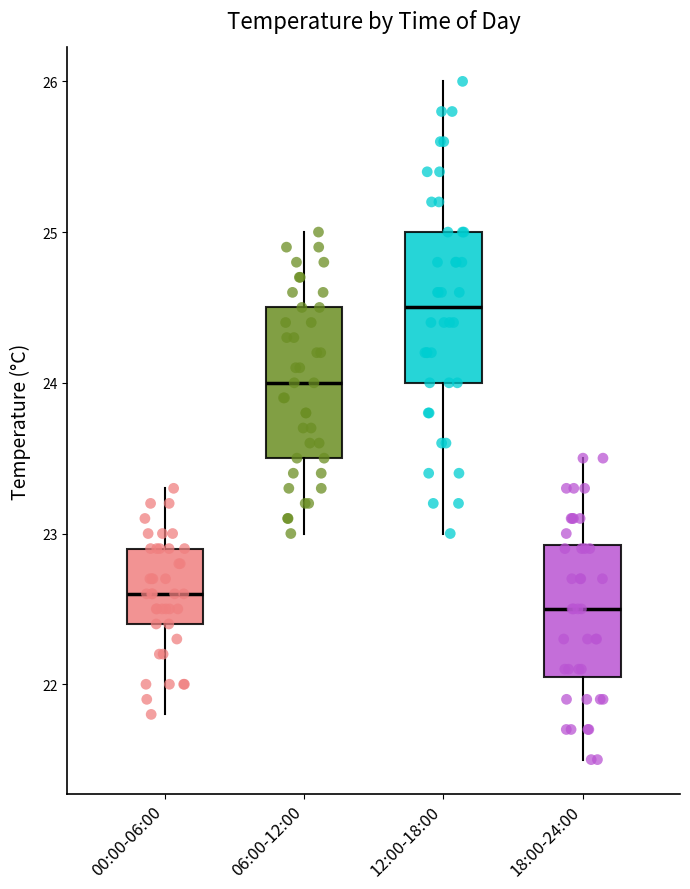

Reading left to right, transcribe this box plot: for each box, give where its median line is, the range the box spans, and where its two whiskers end, as read against the y-axis. The values are not printed on the chart, so give them approximately, as read against the axis.

00:00-06:00: median 22.6, box 22.4 to 22.9, whiskers 21.8 to 23.3
06:00-12:00: median 24.0, box 23.5 to 24.5, whiskers 23.0 to 25.0
12:00-18:00: median 24.5, box 24.0 to 25.0, whiskers 23.0 to 26.0
18:00-24:00: median 22.5, box 22.1 to 22.9, whiskers 21.5 to 23.5